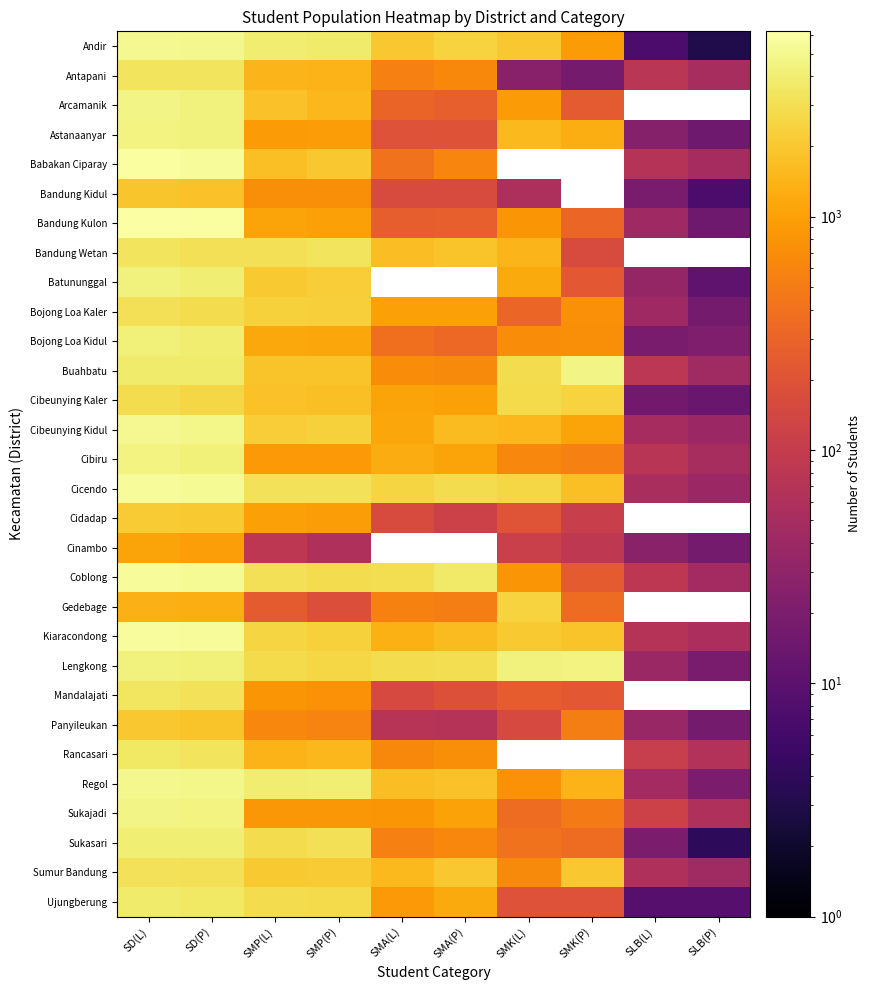

Which series has the largest range (max minus min)?

Bandung Kulon